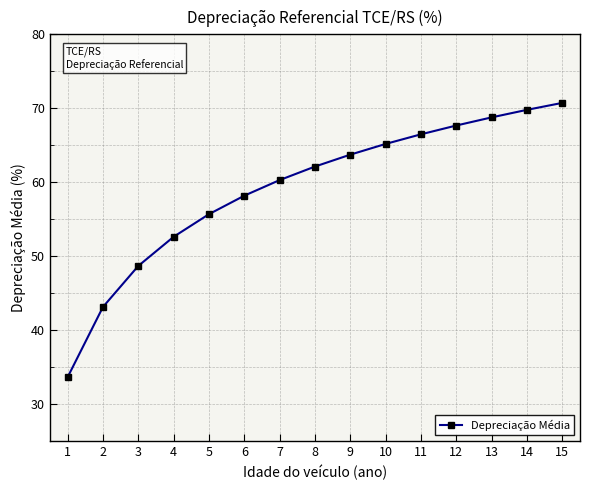

List the labels in order of value, smallest first.

1, 2, 3, 4, 5, 6, 7, 8, 9, 10, 11, 12, 13, 14, 15